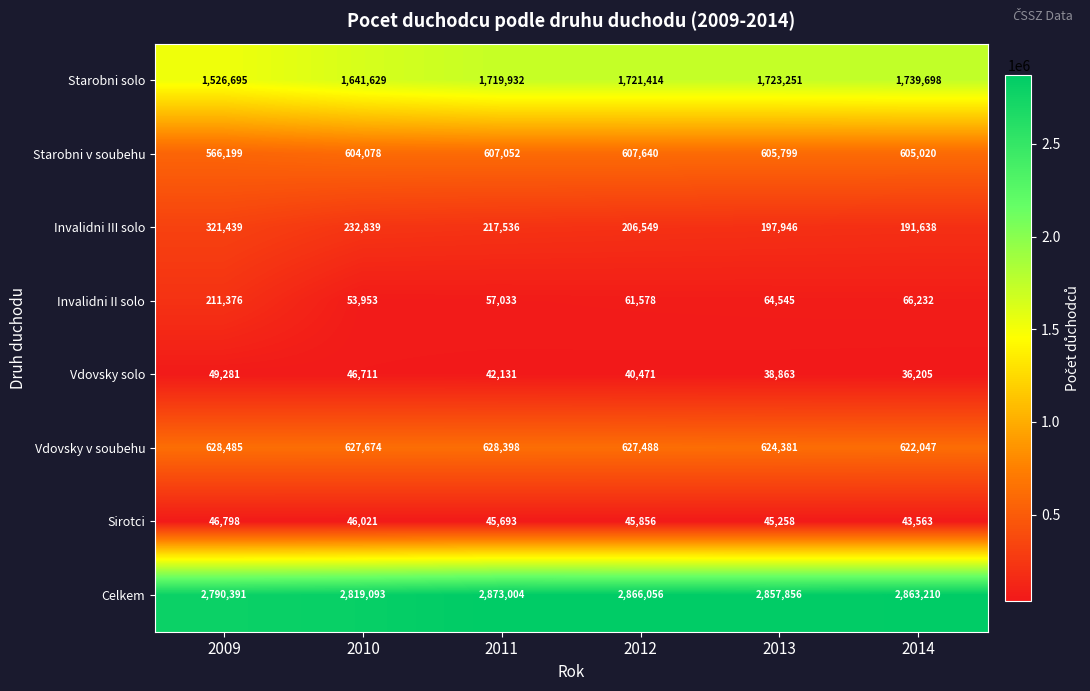

At how many categories does at least one series exceed 1308141?

6